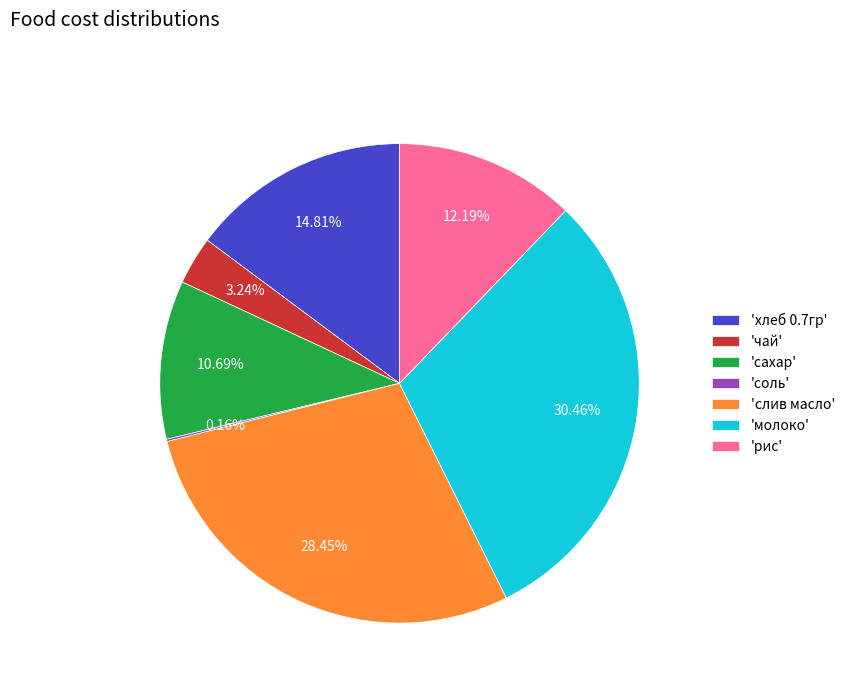

Which has a higher value, 'чай' or 'рис'?

'рис'